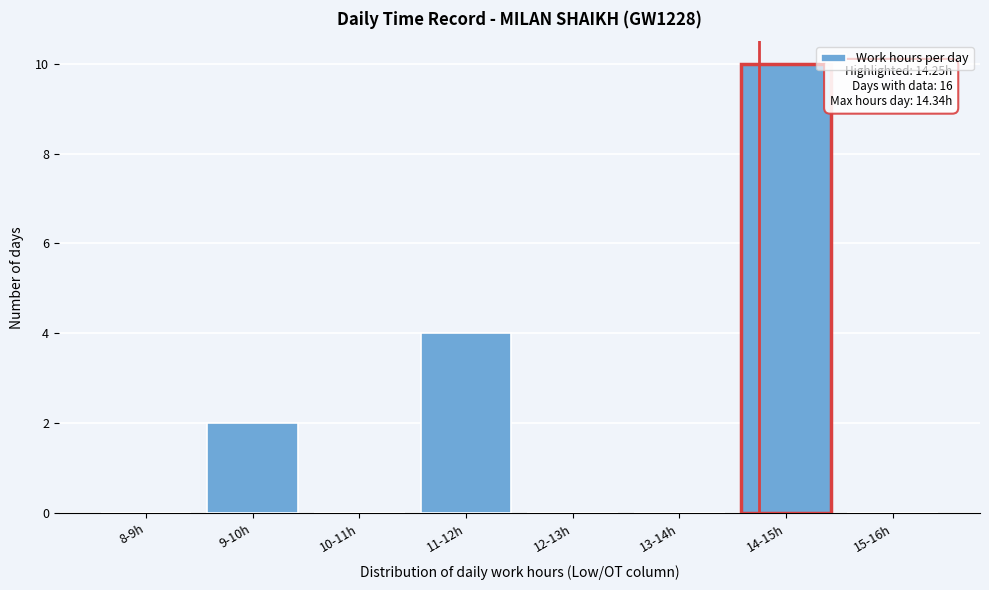

Reading left to right, what are all the values shown in this chart?

8-9h=0	9-10h=2	10-11h=0	11-12h=4	12-13h=0	13-14h=0	14-15h=10	15-16h=0